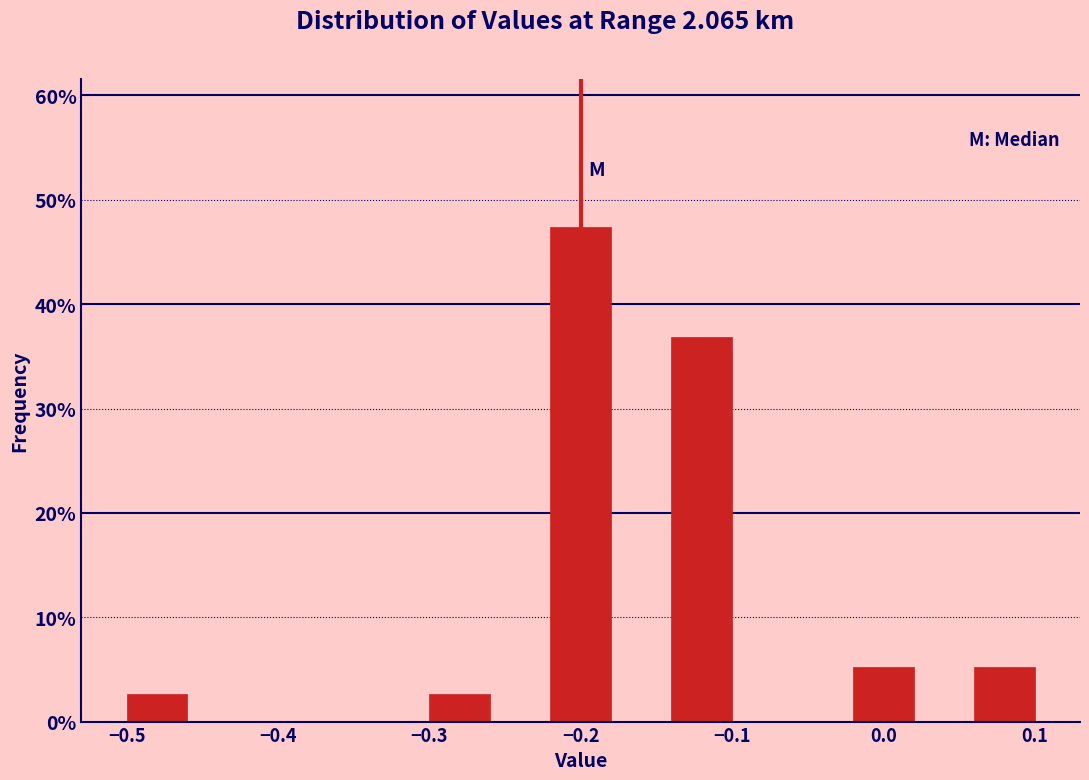

Reading left to right, list every bar in this chart as the range it spans on the x-axis followed by its height. The values are not printed on the chart, so give them approximately, as read against the axis.

-0.50 to -0.46: 3
-0.46 to -0.42: 0
-0.42 to -0.38: 0
-0.38 to -0.34: 0
-0.34 to -0.30: 0
-0.30 to -0.26: 3
-0.26 to -0.22: 0
-0.22 to -0.18: 47
-0.18 to -0.14: 0
-0.14 to -0.10: 37
-0.10 to -0.06: 0
-0.06 to -0.02: 0
-0.02 to 0.02: 5
0.02 to 0.06: 0
0.06 to 0.10: 5